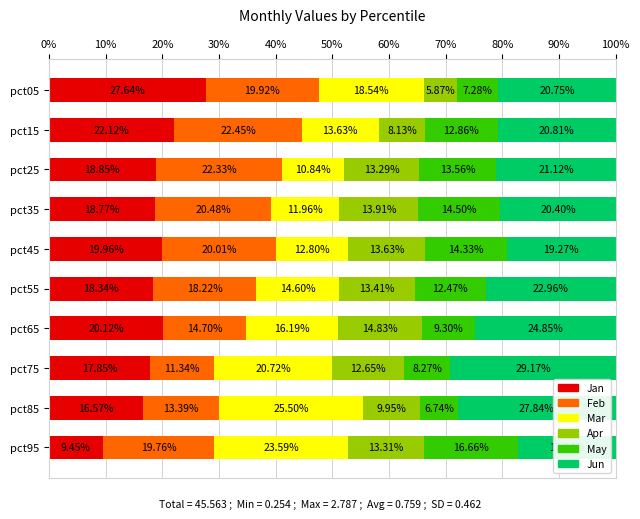

What is the total value across all series at pct85?

100.0